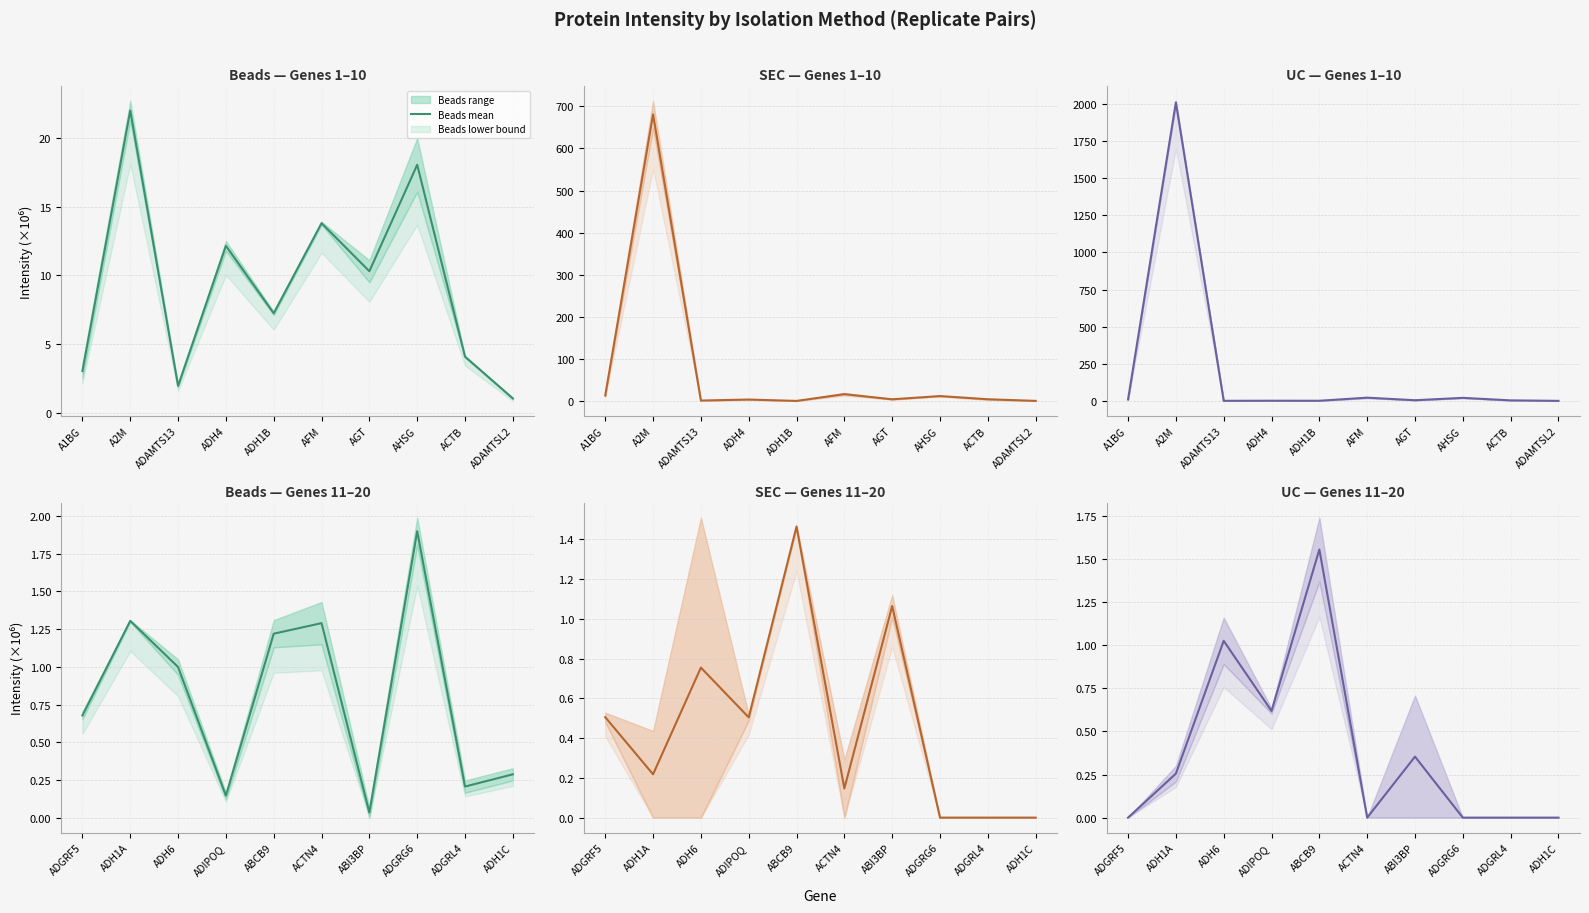

What is the value of the UC mean point at the 5th from the left?

1.6